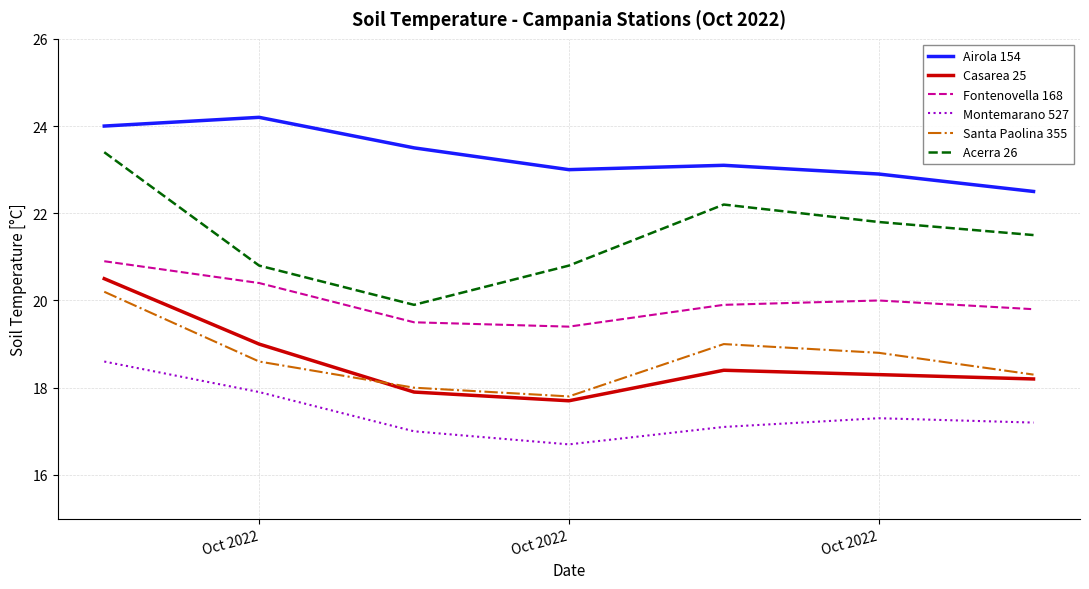

True or false: Airola 154 and Montemarano 527 cross at least once.

False